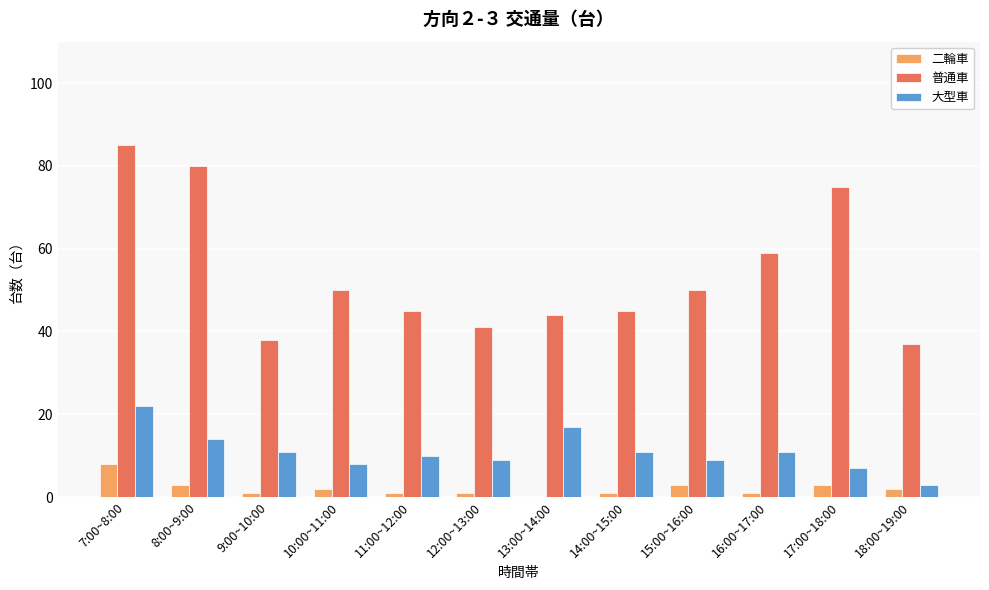

Which series changed the most between 14:00~15:00 and 17:00~18:00?

普通車